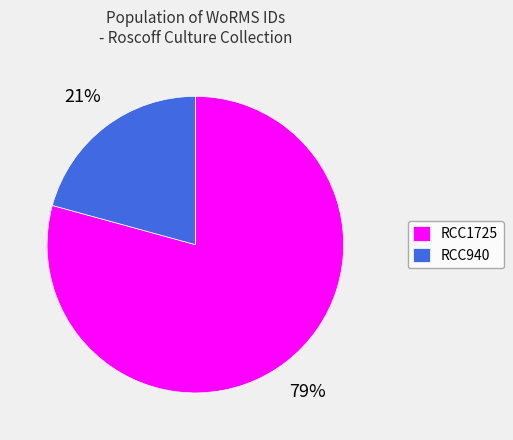

Rank the categories by value from highest to lowest.

RCC1725, RCC940